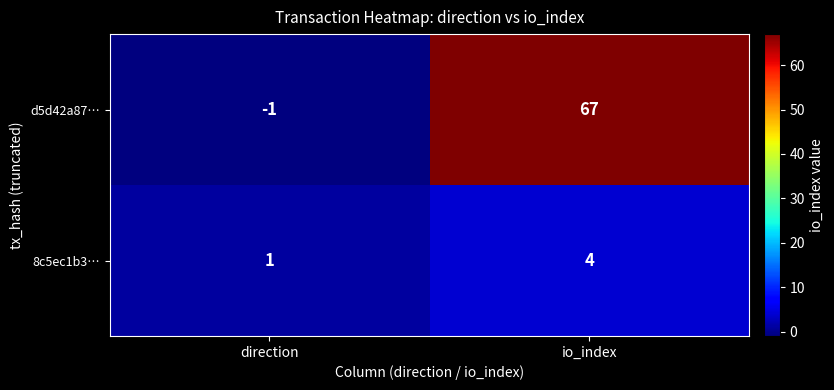

How many positive values does the d5d42a87… series have?

1